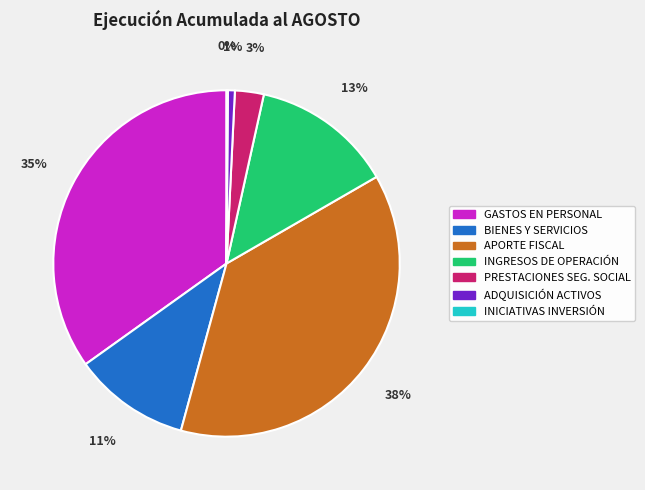

Is there a majority slice in this chart?

No